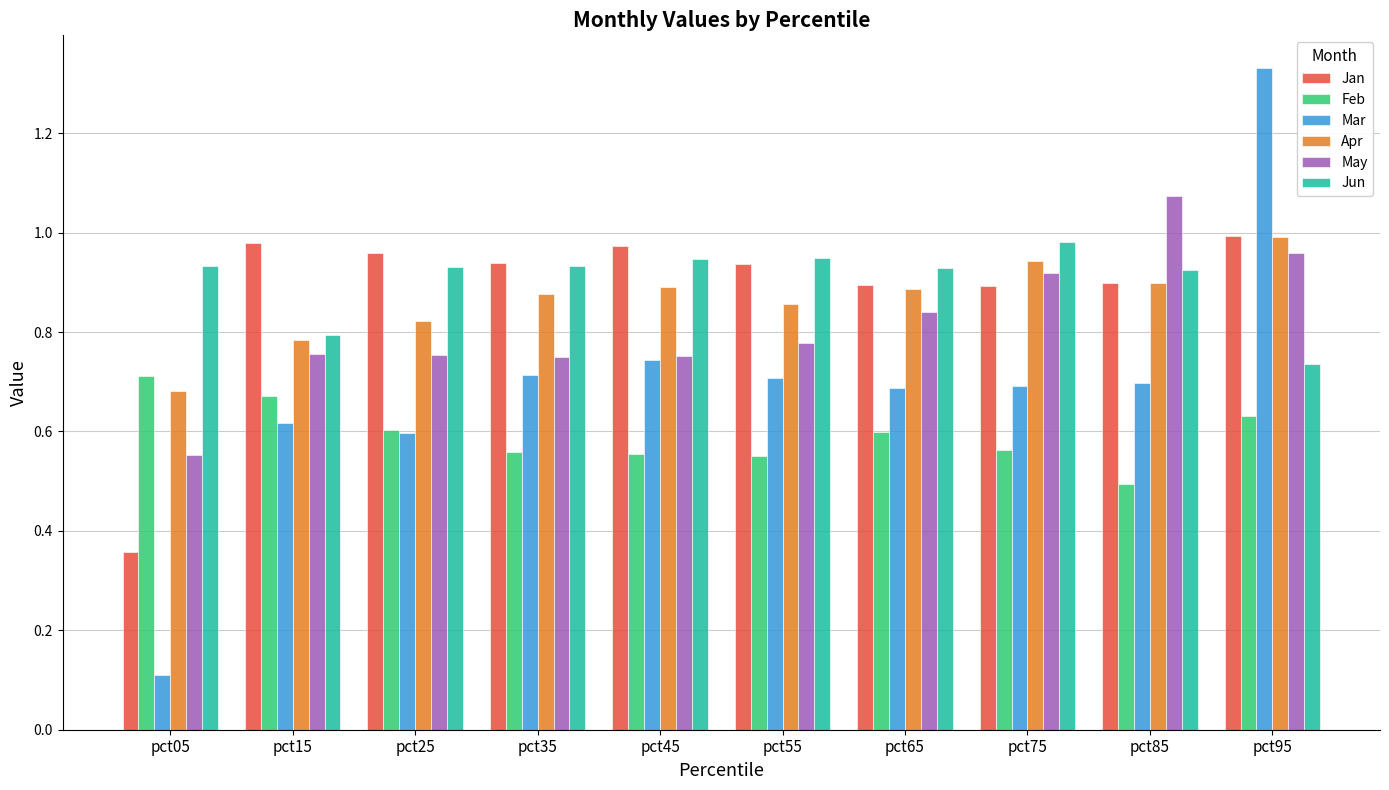

What is the difference between the maximum and minimum values in the Apr series?

0.3